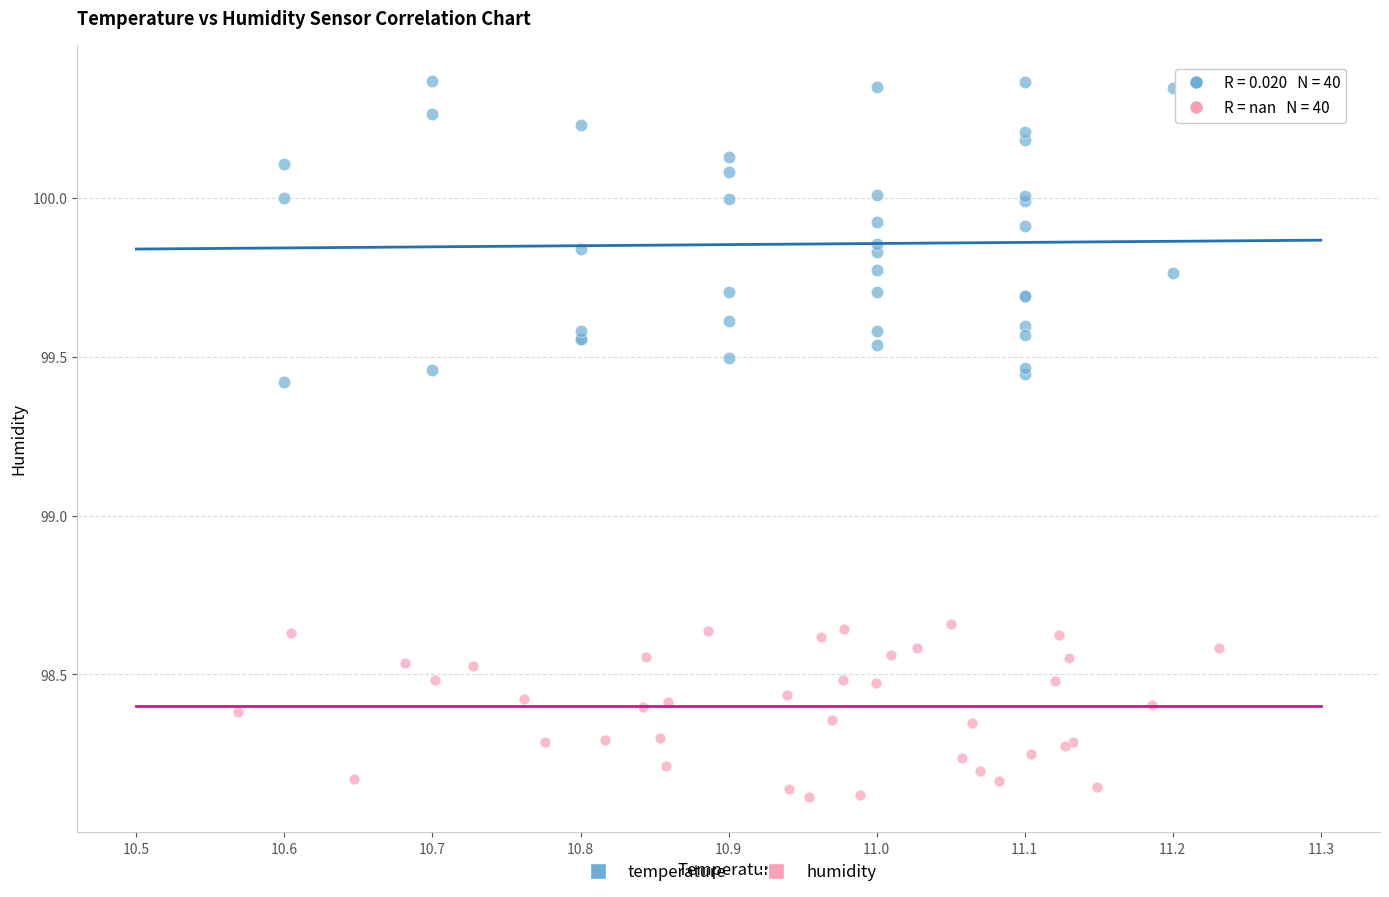

What are all the series names shown in the legend?

temperature, humidity